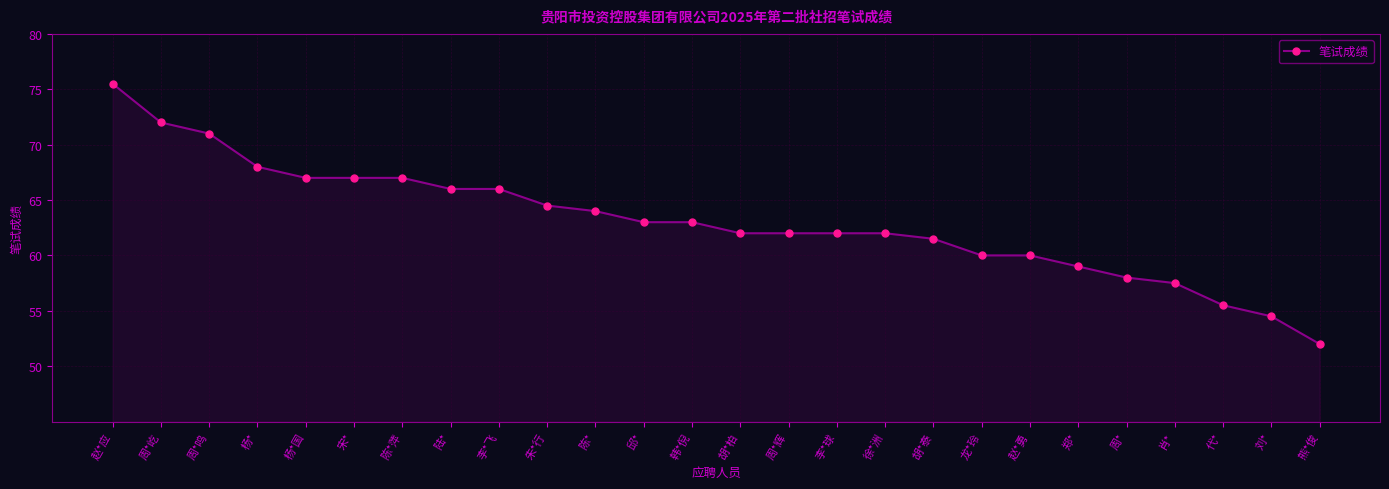

What is the sum of the values at 周* and 熊*俊?

110.0